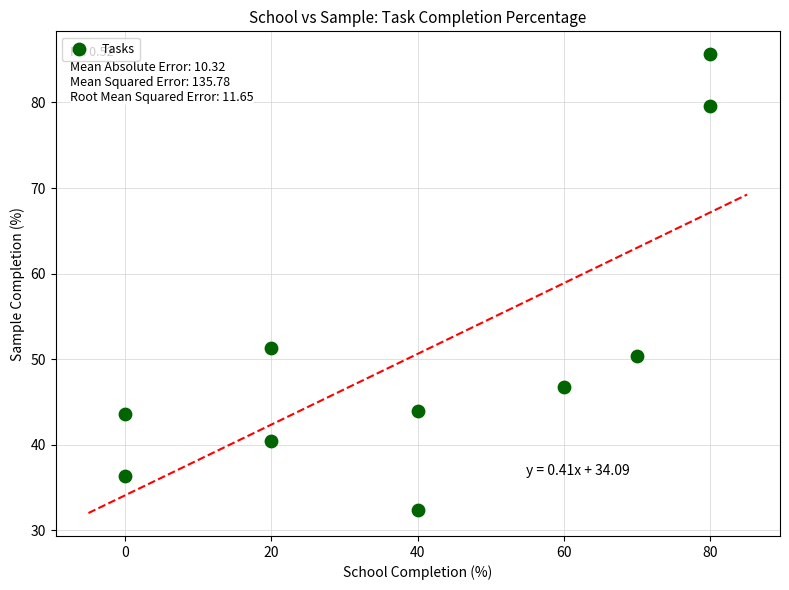

What Y value in the scatter plot is closest to 59?

51.3